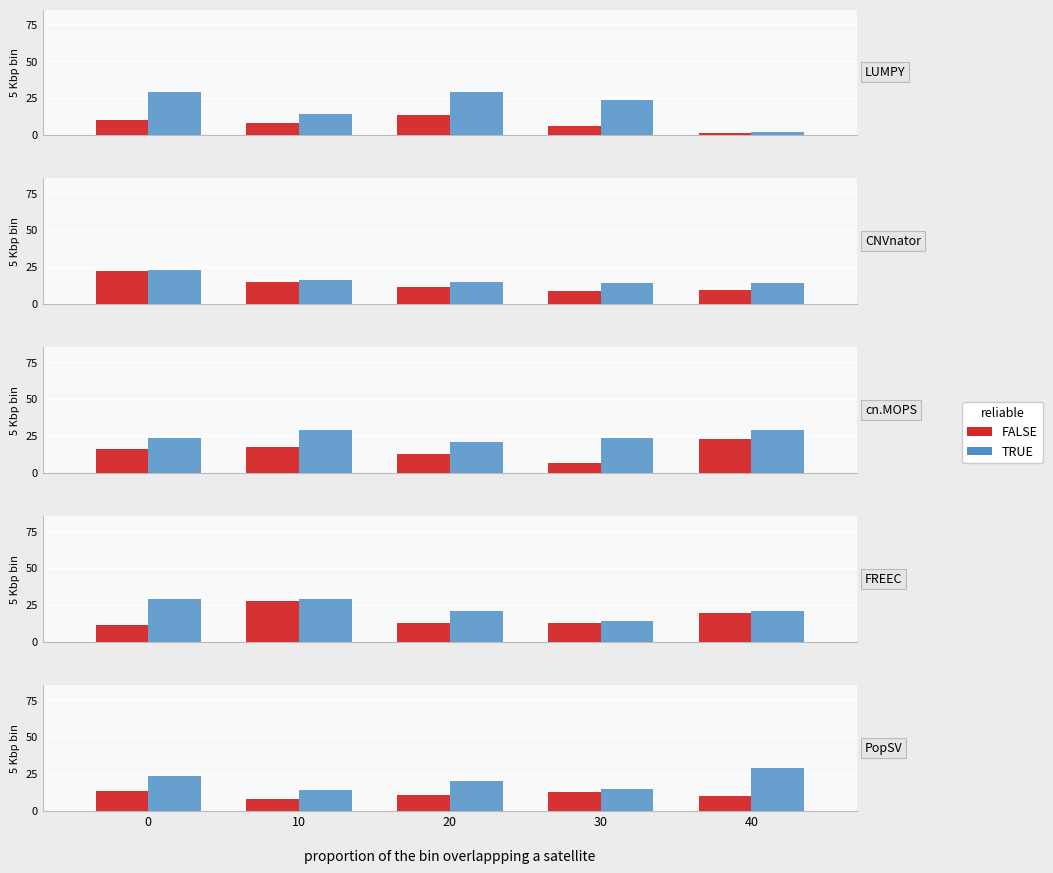

At how many categories does at least one series exceed 19?

3